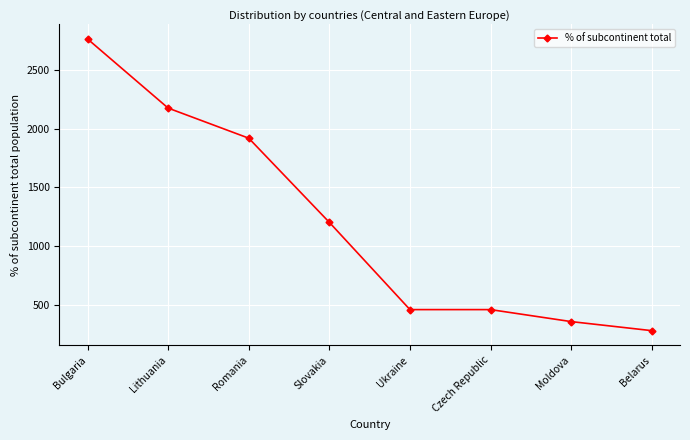

Count the number of categories in the chart.

8